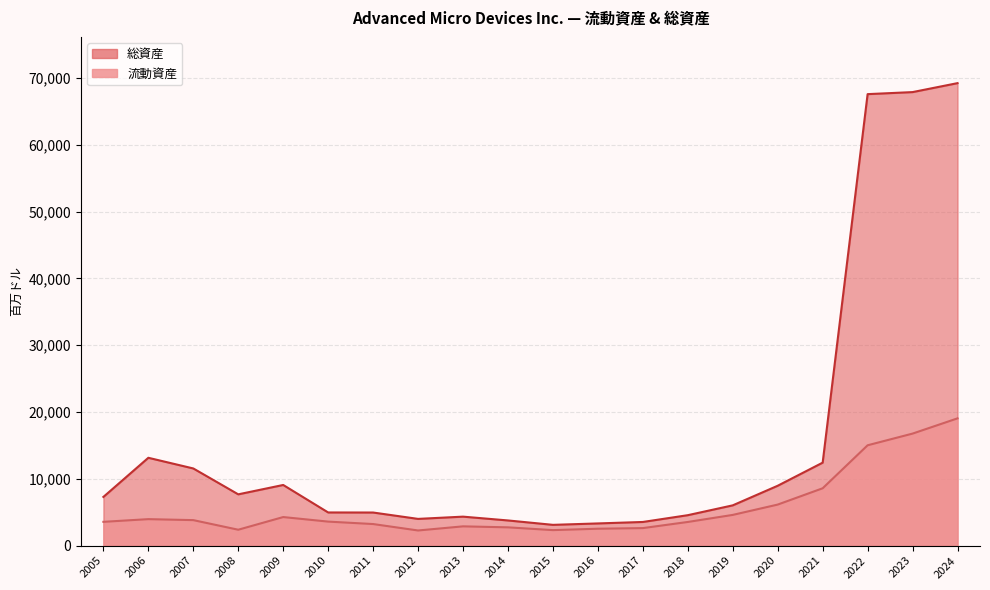

What is the average value of the 総資産 series?

15869